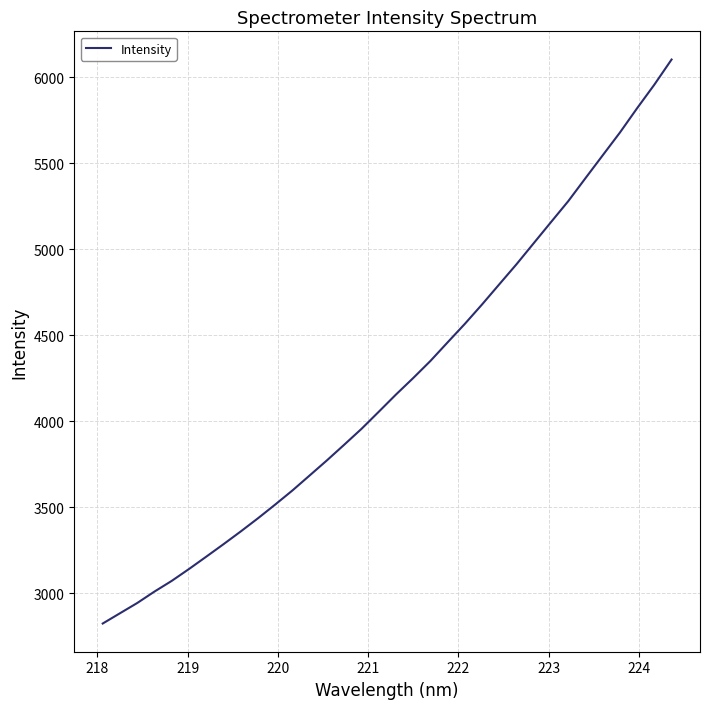

What is the difference between the maximum and minimum values?

3279.0